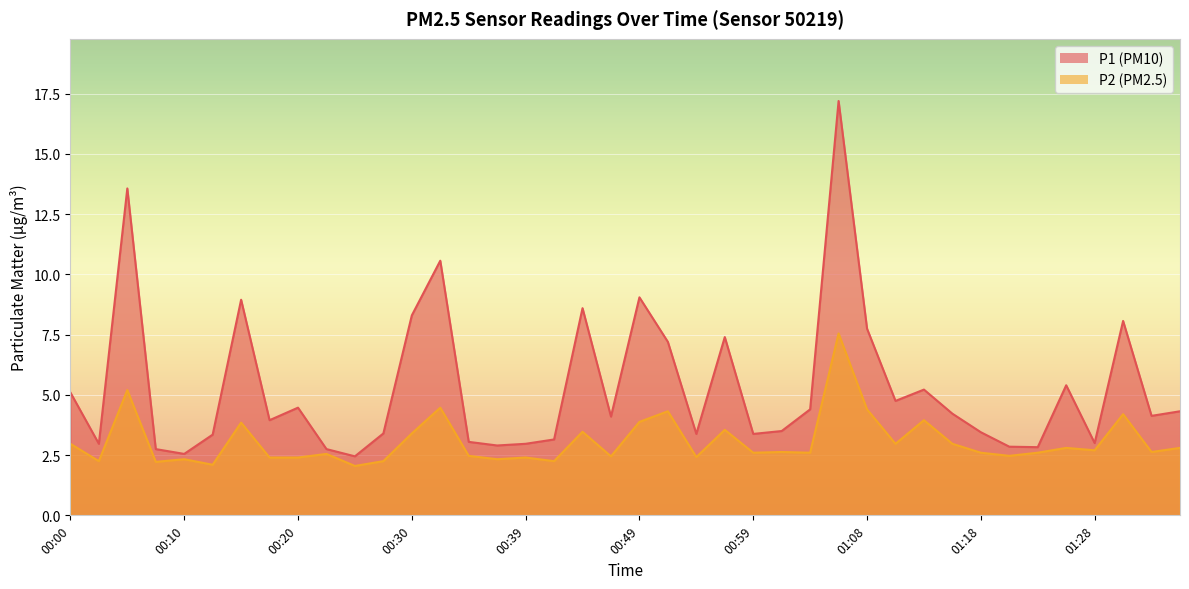

Which label corresponds to the largest value in the chart?

01:06